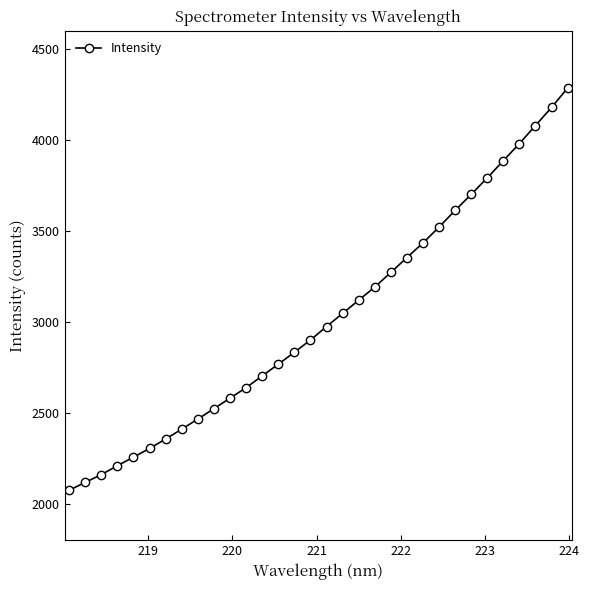

What is the average value?

3022.5